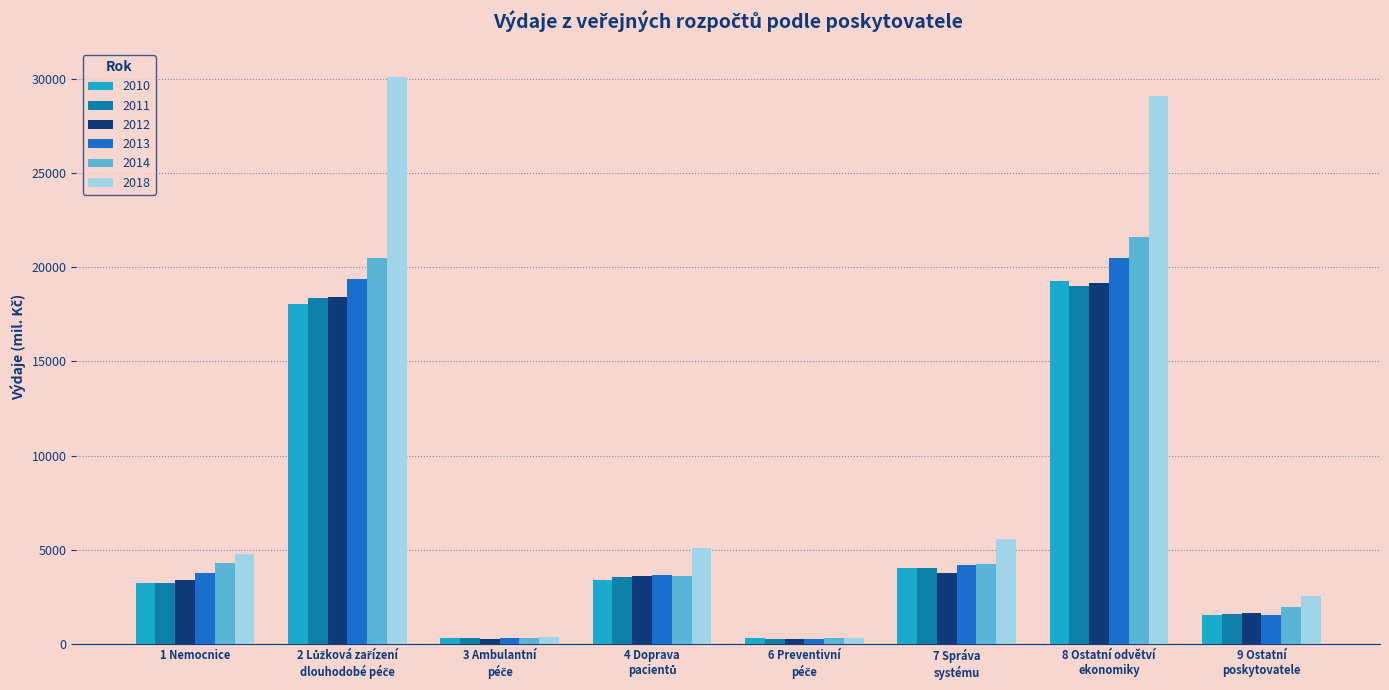

What is the maximum value shown in the chart?

30078.1